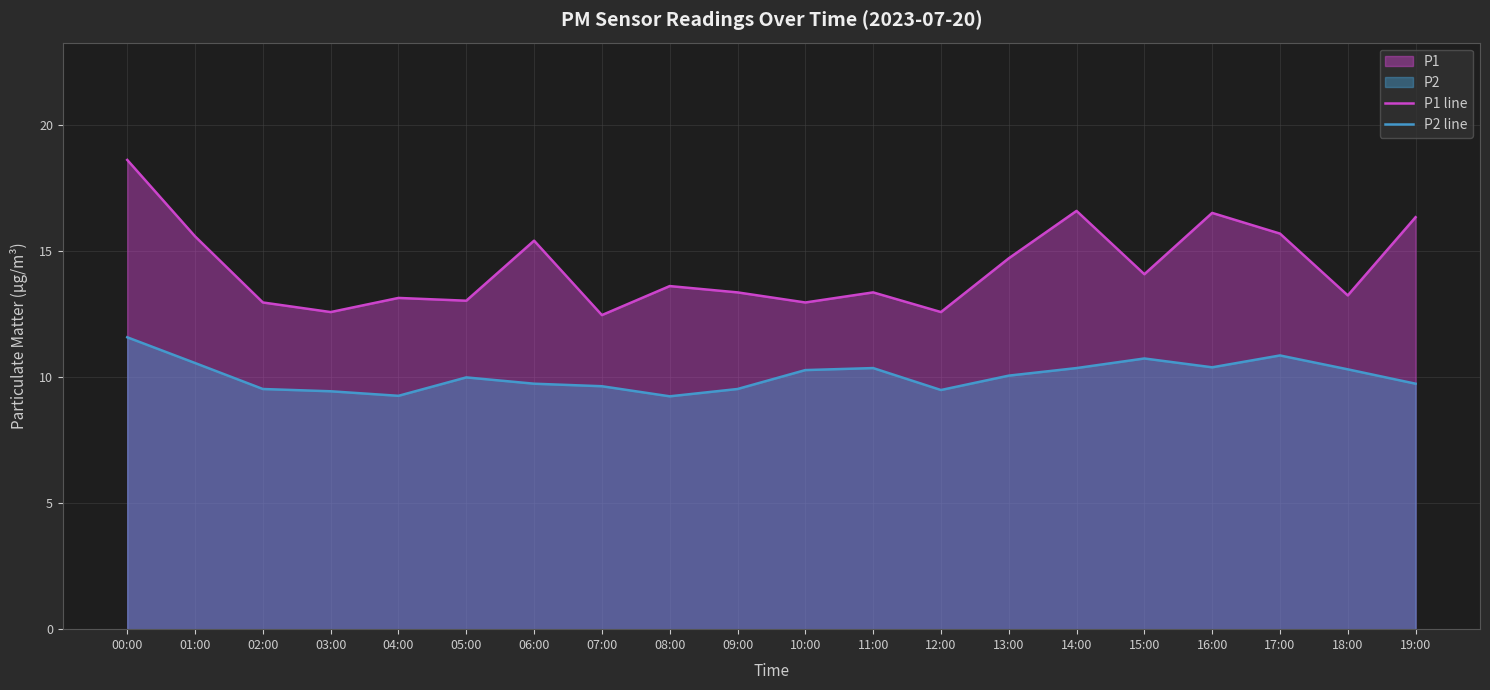

Rank the series by their maximum value, from lowest to highest.

P2 line, P1 line